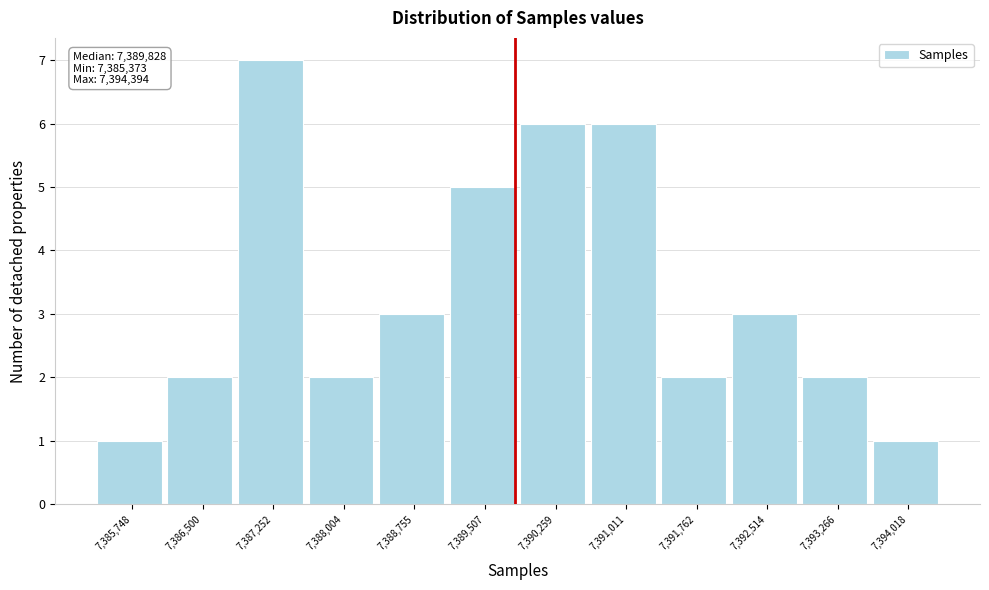

Which range on the x-axis has the tallest bar?

7386900 to 7387600